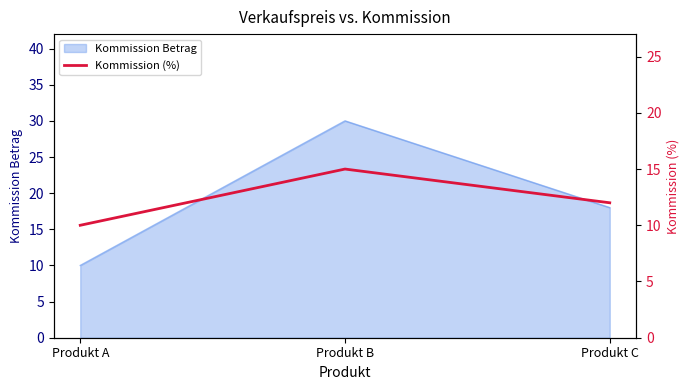

At which label does the data first exceed 12?

Produkt B